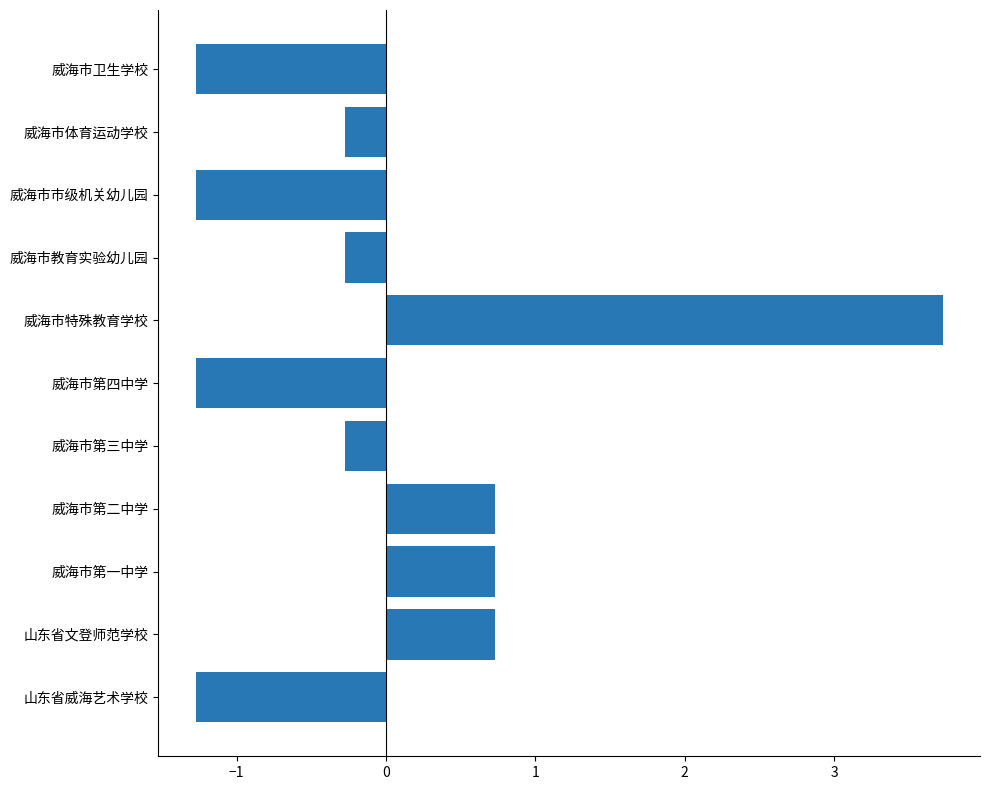

What is the change in value from 威海市第一中学 to 威海市卫生学校?

-2.0